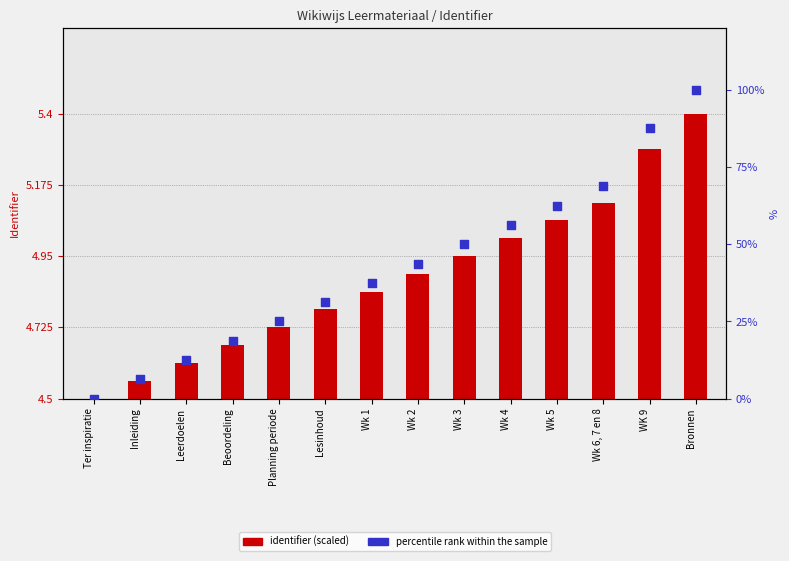

Which series has the largest total across all categories?

percentile rank within the sample